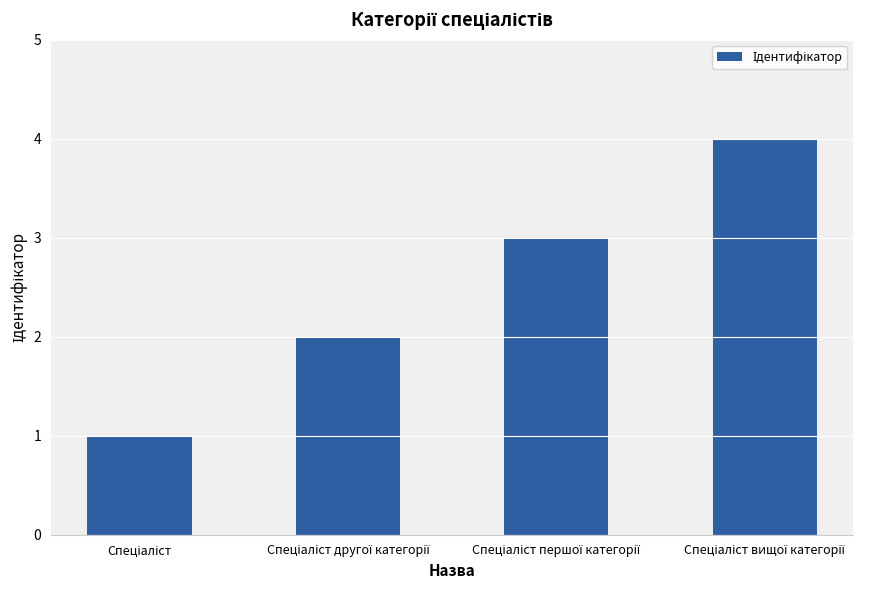

What is the greatest value displayed?

4